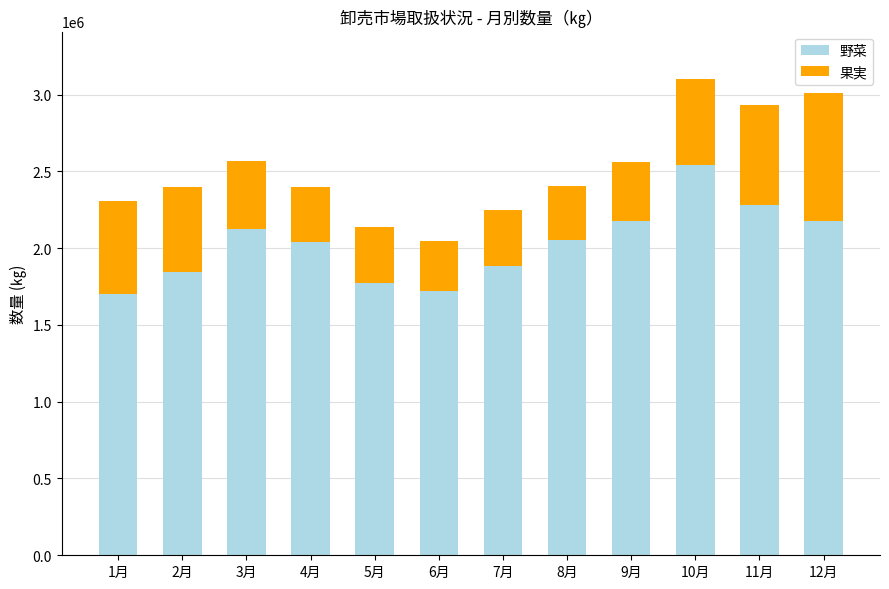

What is the maximum value for 野菜?

2538786